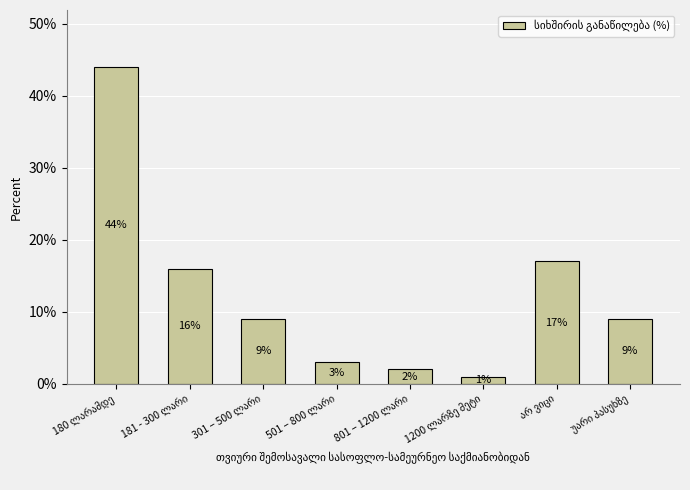

What is the difference between the maximum and second lowest values?

42